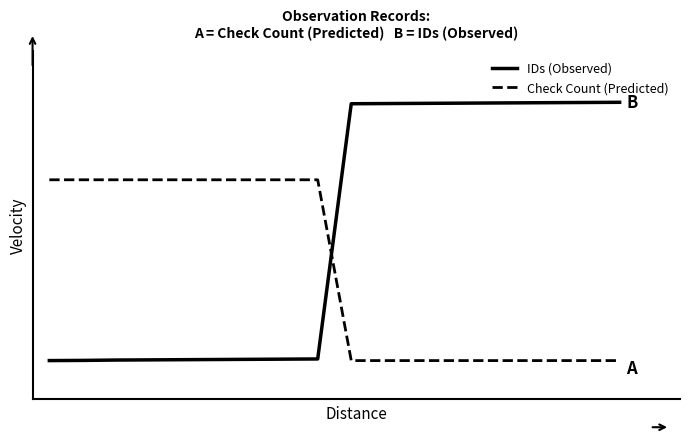

Where do Check Count (Predicted) and IDs (Observed) first cross each other?

8 and 9